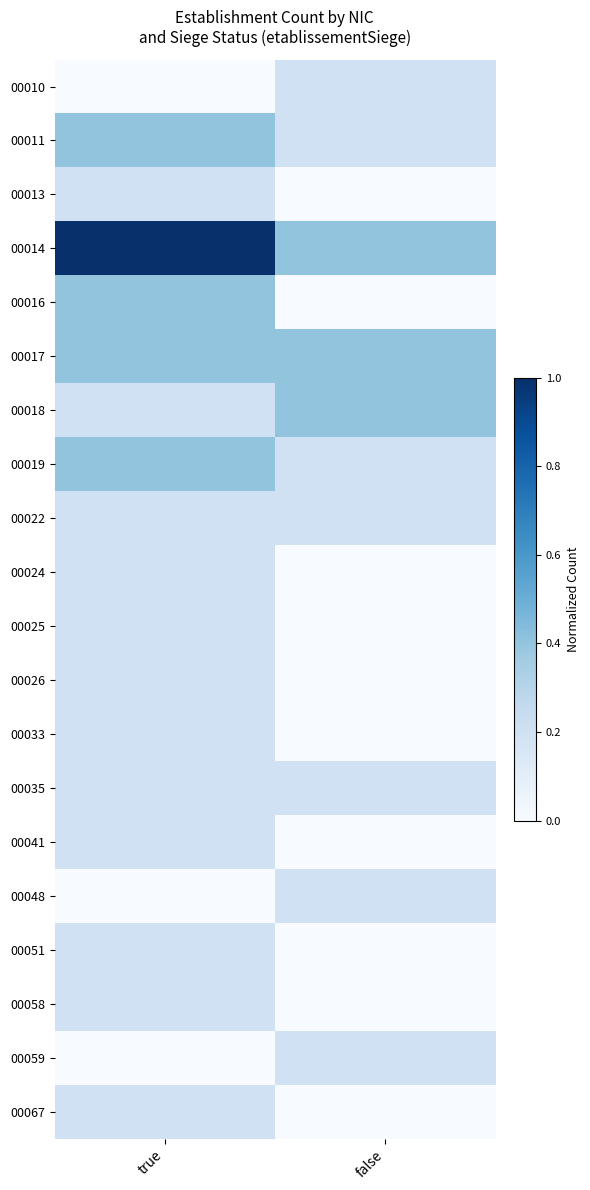

Which series changed the most between true and false?

00014